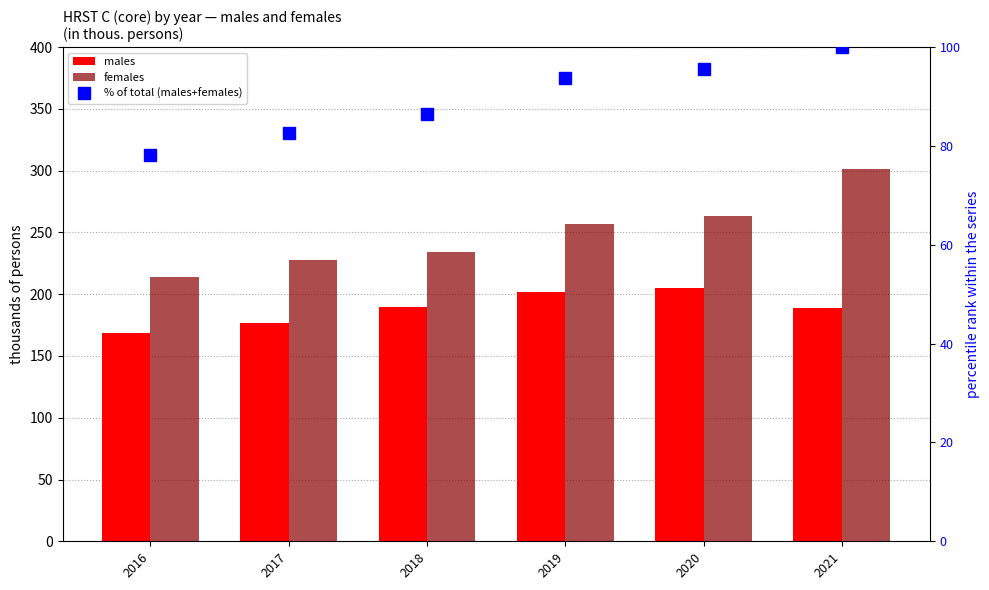

Where is % of total (males+females) nearest to the value 89?

2018